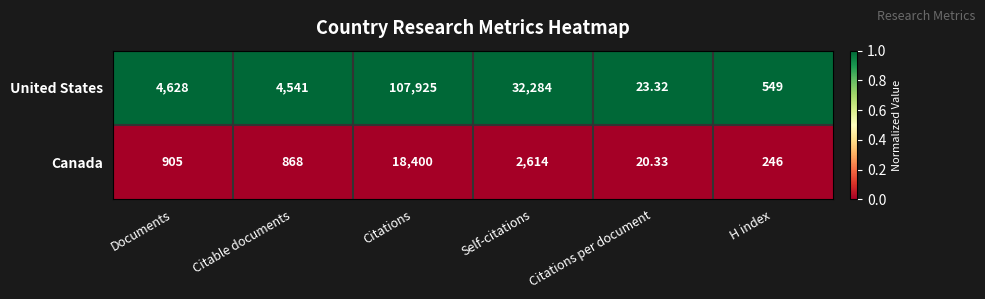

Rank the series at Citations from highest to lowest value.

United States, Canada